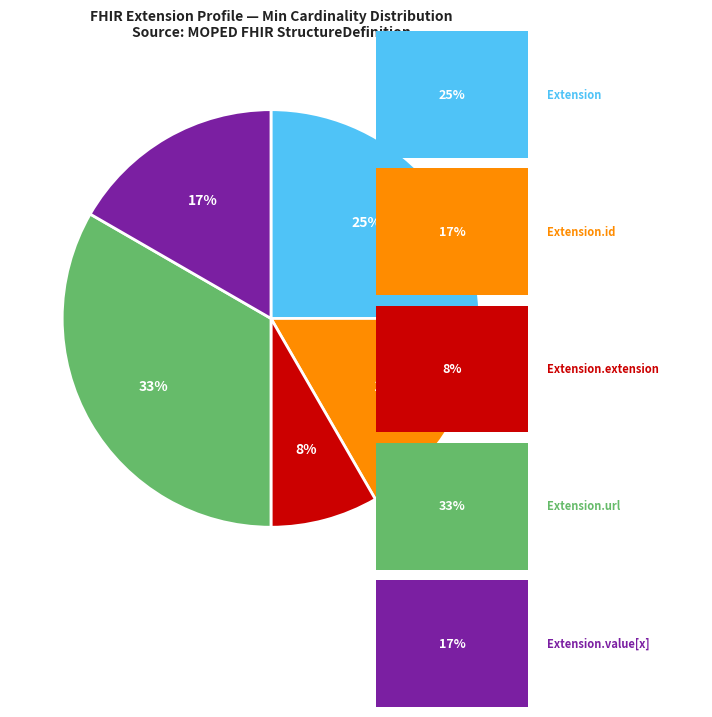

To the nearest percent, what is the average slice percentage?

20%